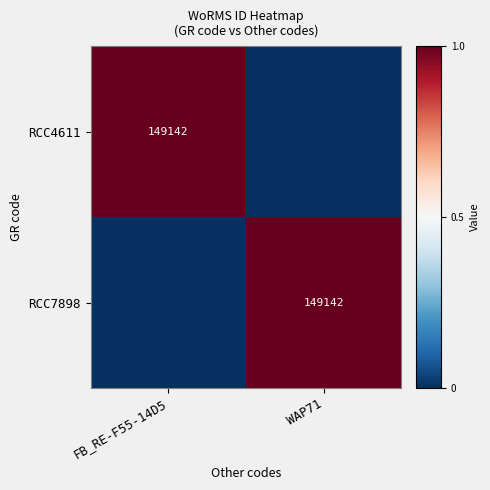

The RCC7898 series shows 245052 at WAP71. True or false?

False